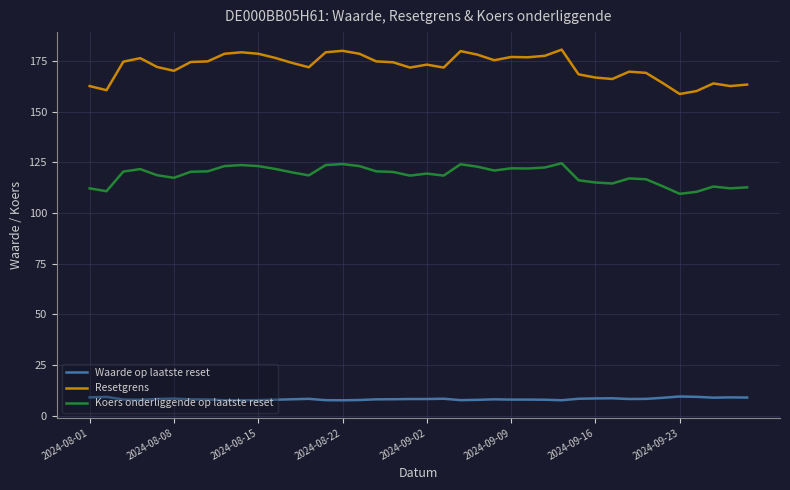

List the series in order of their overall mean, highest first.

Resetgrens, Koers onderliggende op laatste reset, Waarde op laatste reset